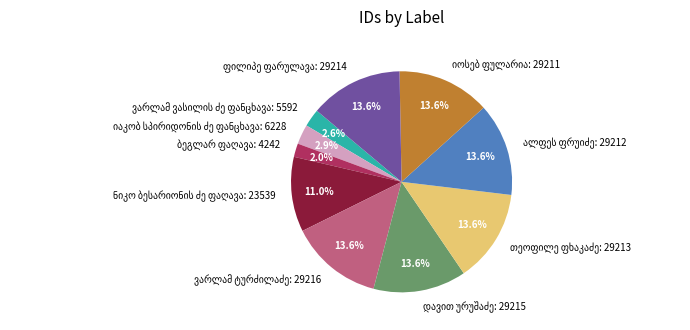

Does any single category account for the majority?

No